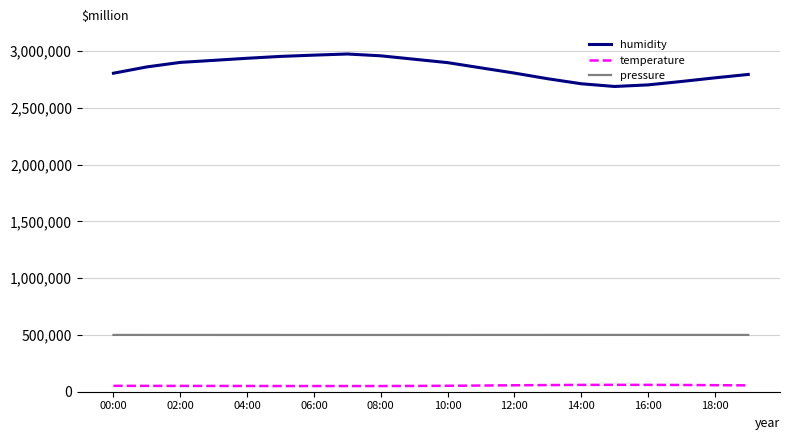

What is the maximum value shown in the chart?

2974000.0